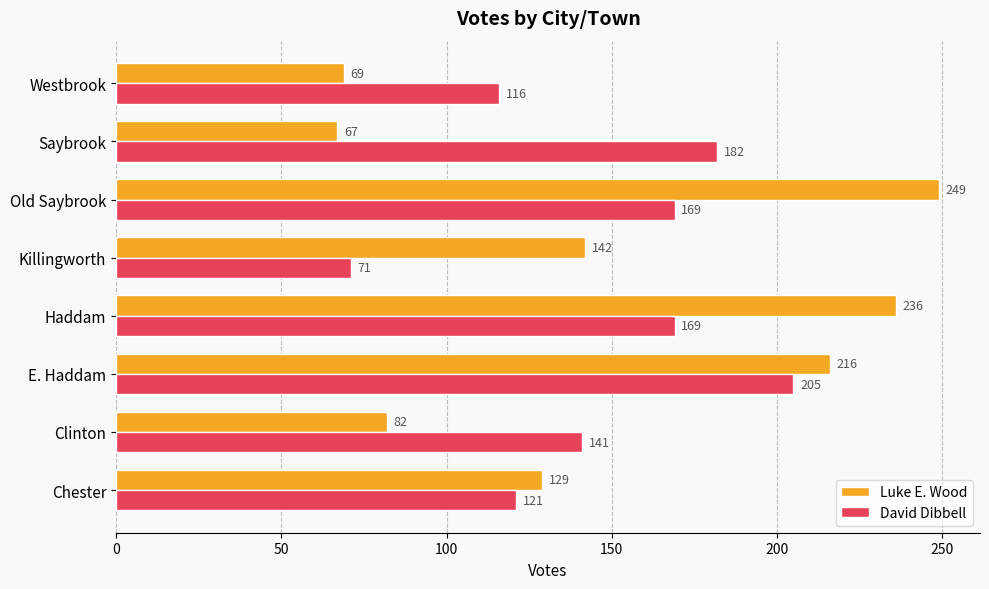

The Luke E. Wood series shows 82 at Clinton. True or false?

True